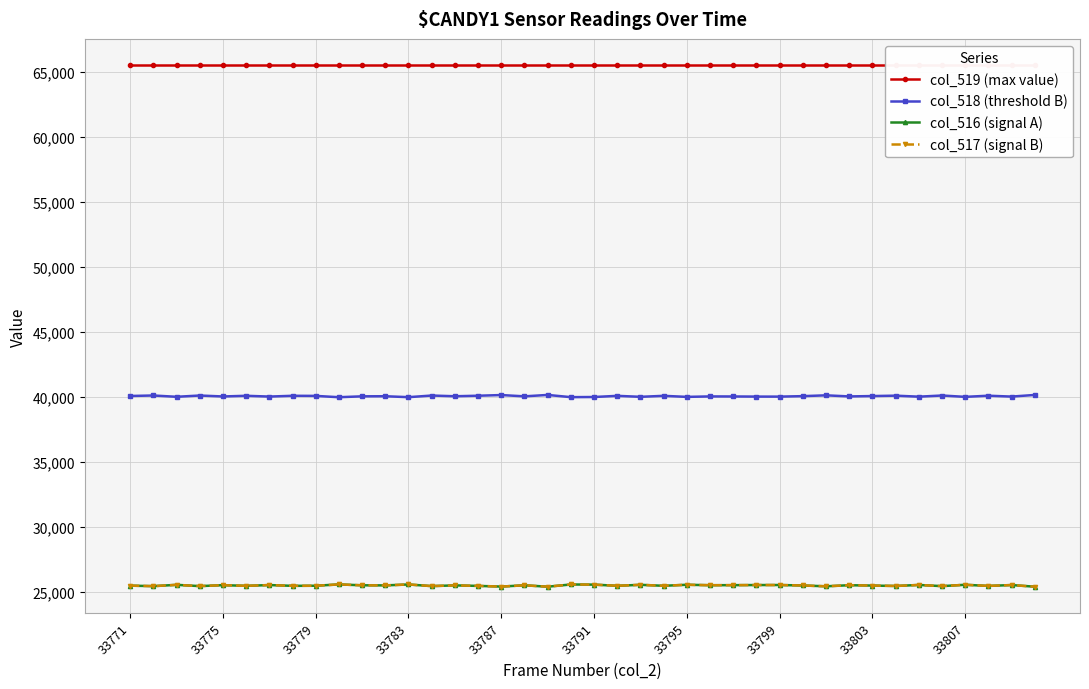

What is the average value of the col_517 (signal B) series?

25484